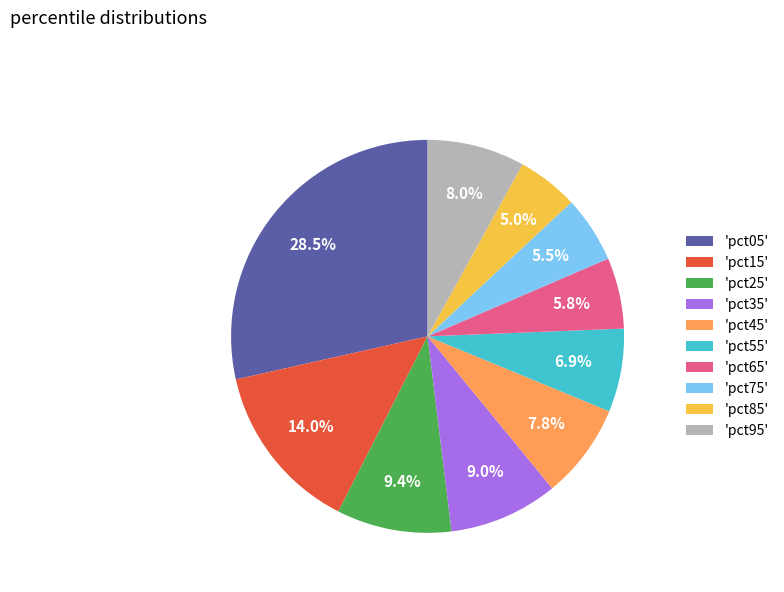

What is the largest slice in the pie chart?

'pct05'